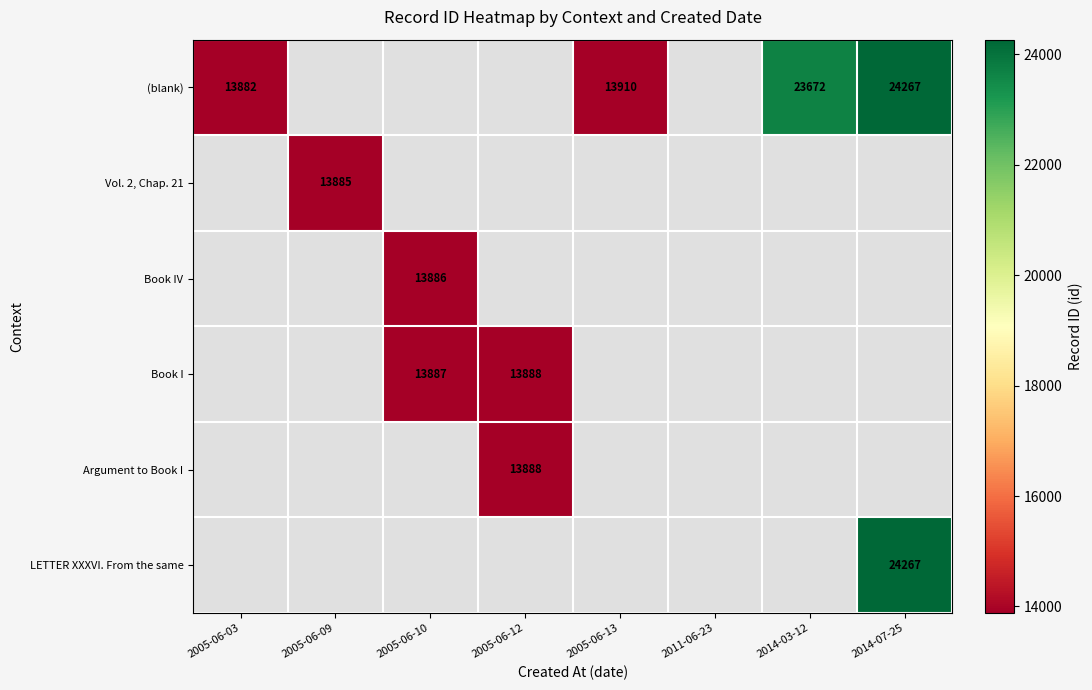

Is it true that (blank) equals 13910 at 2005-06-13?

True